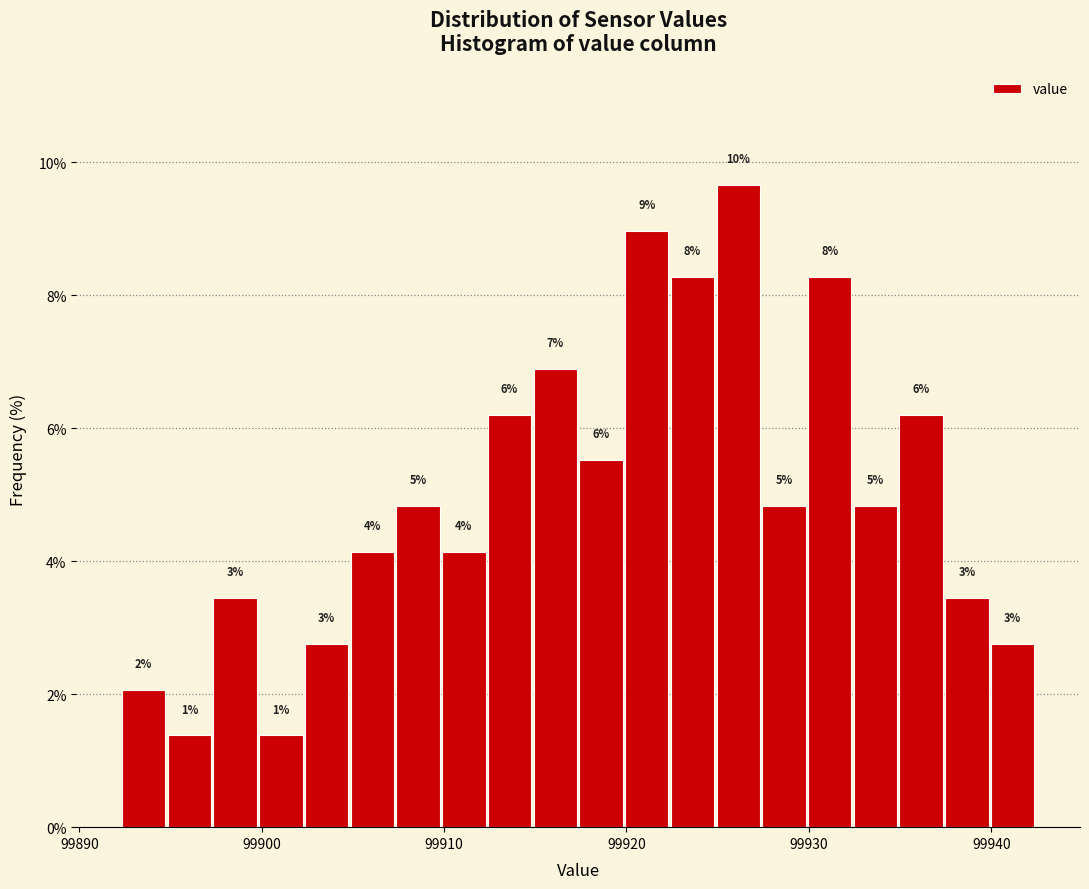

Read against the x-axis, roughly where is the centre of the tallest bar?

99926